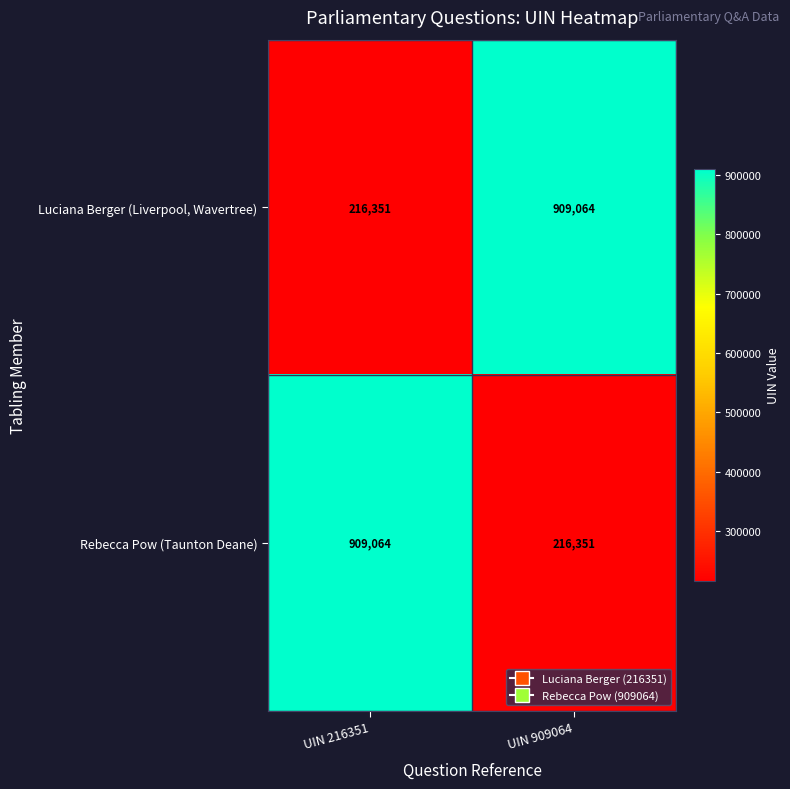

What is the approximate value of Rebecca Pow (Taunton Deane) at UIN 909064?

216351